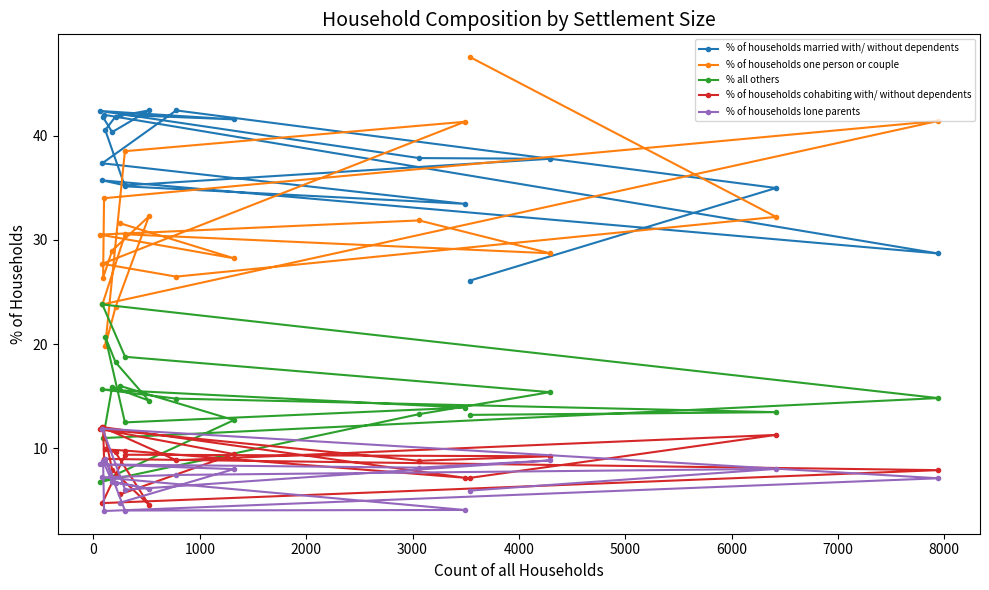

What is the value of the % all others point at the 14th from the left?

12.7